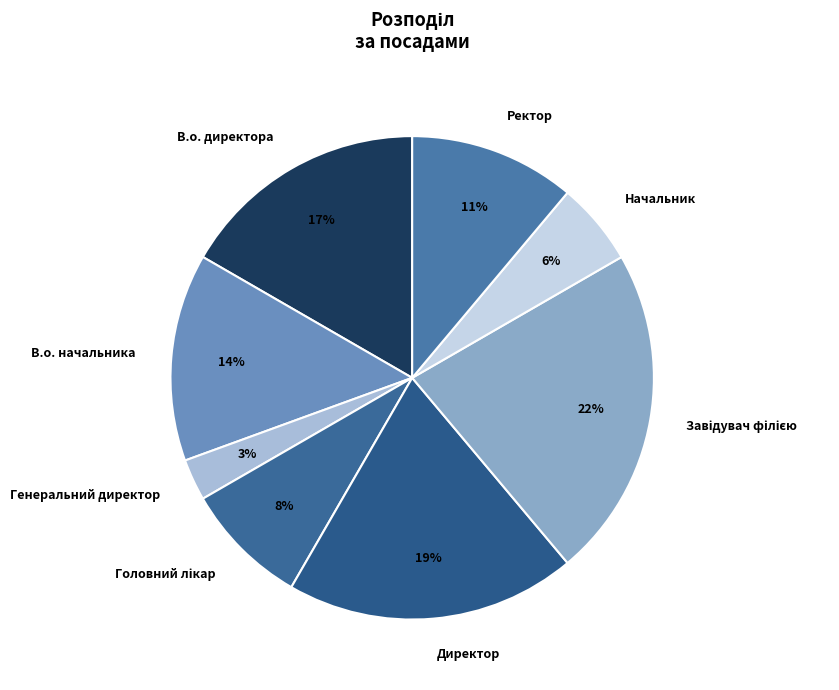

How many segments does this pie chart have?

8